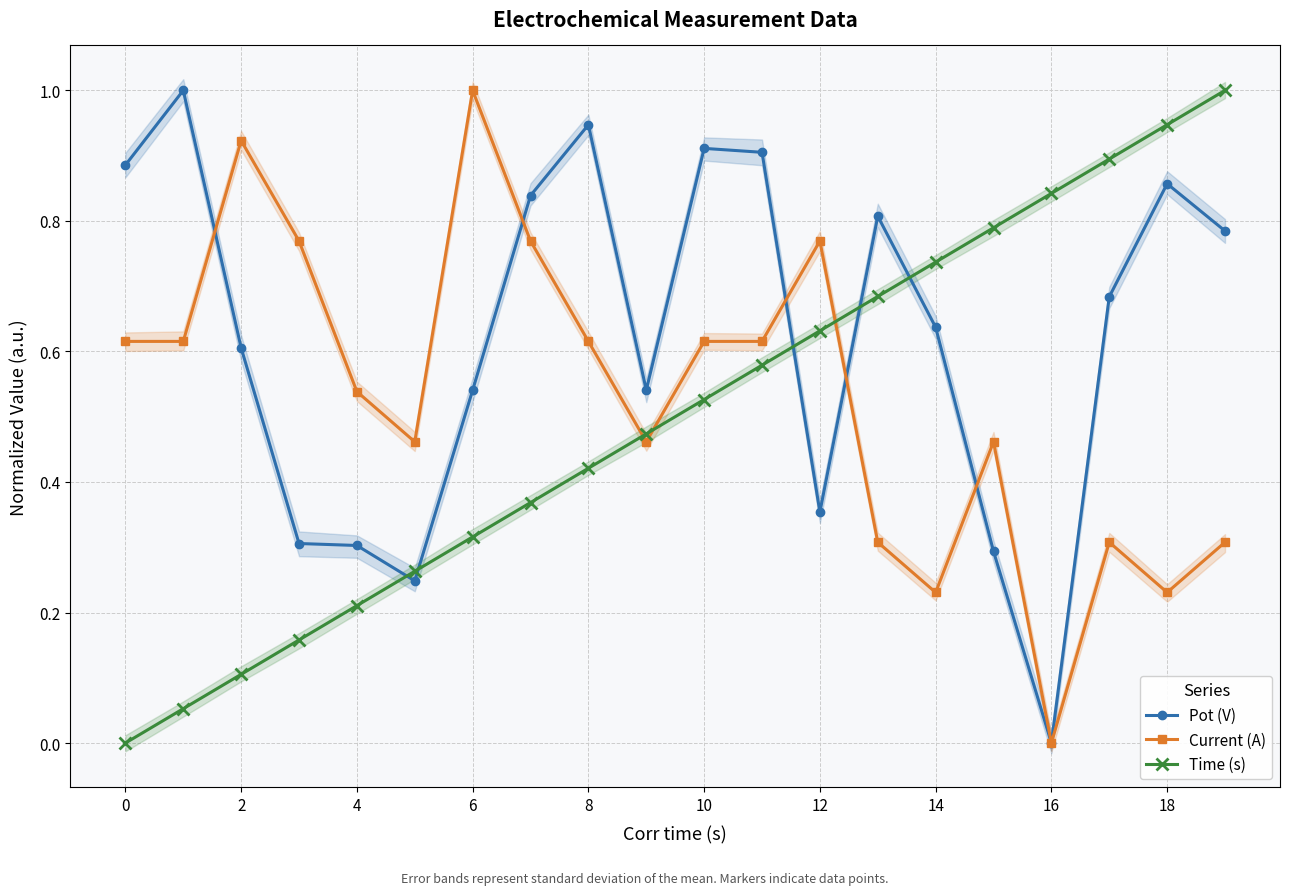

In Current (A), how many points are lower than both neighbors (excluding endpoints)?

5